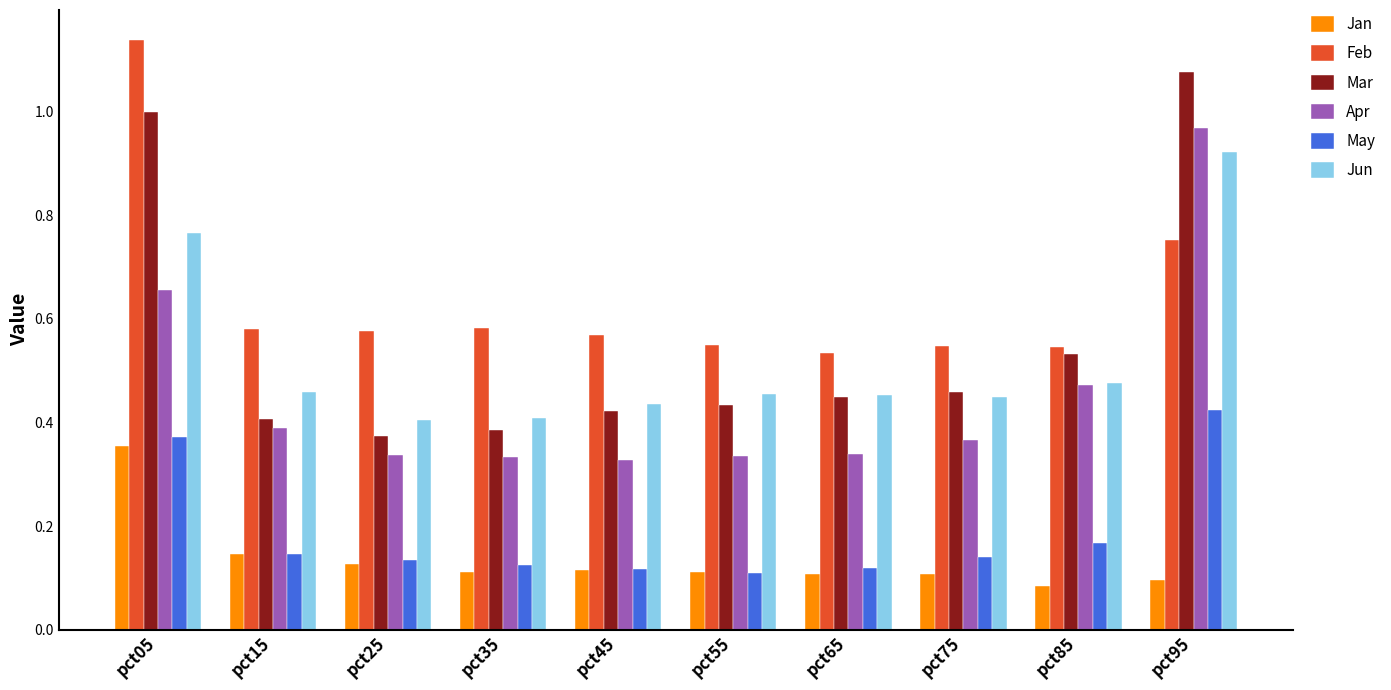

What is the sum of all Feb values?

6.4